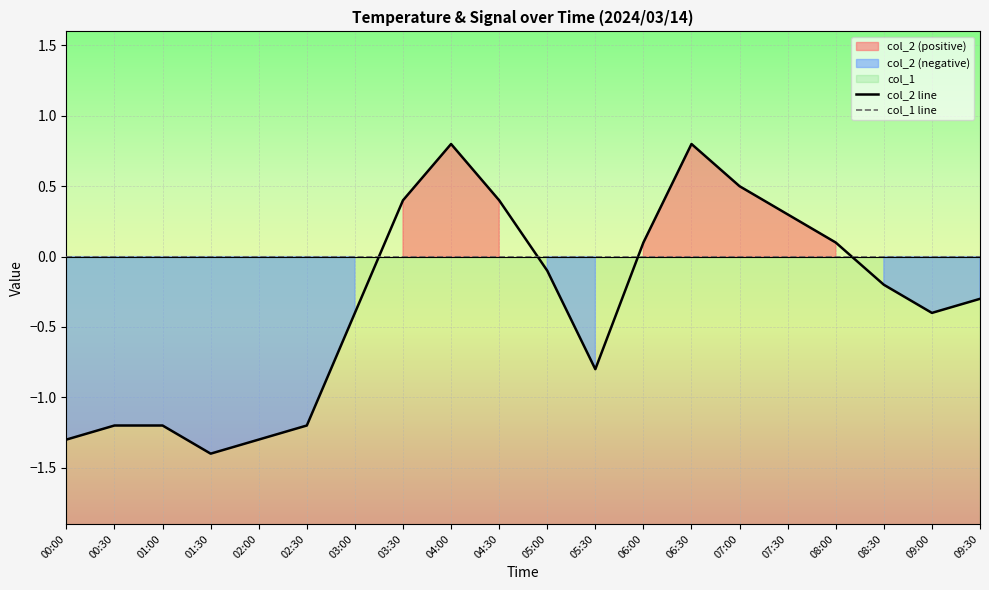

Which has a higher value, 05:00 or 06:00?

06:00